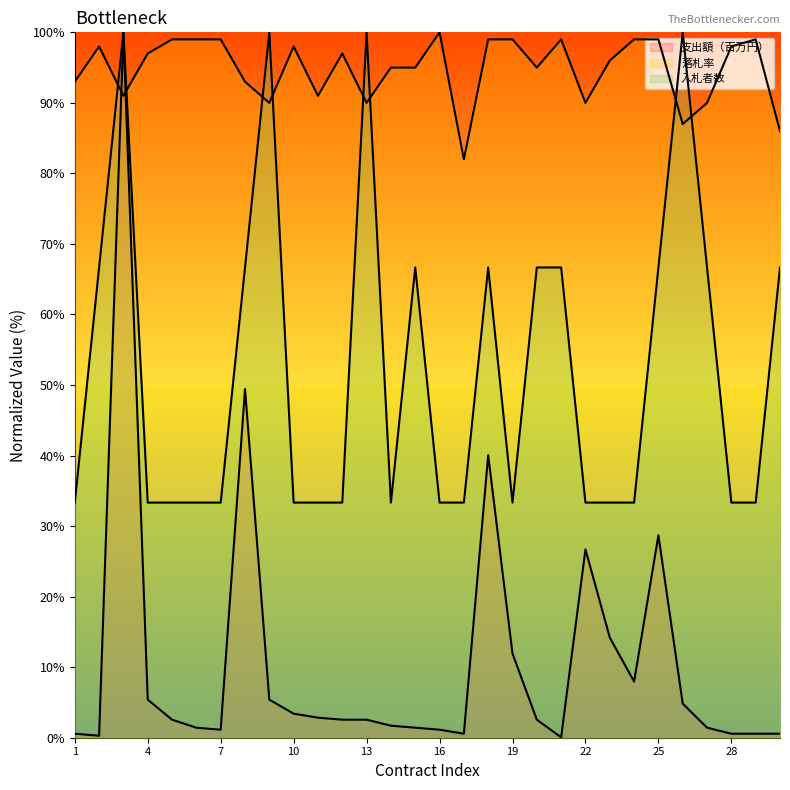

What is the difference between the maximum and minimum values in the 落札率 series?

18.0